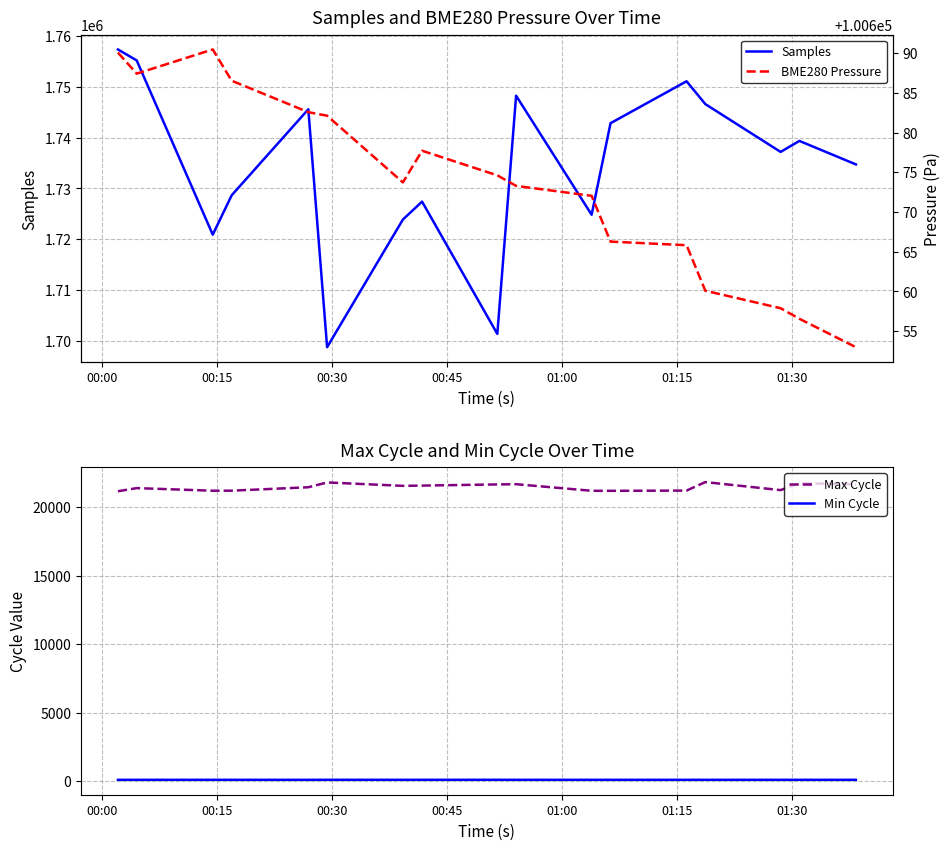

True or false: BME280 Pressure and Max Cycle intersect in this chart.

False